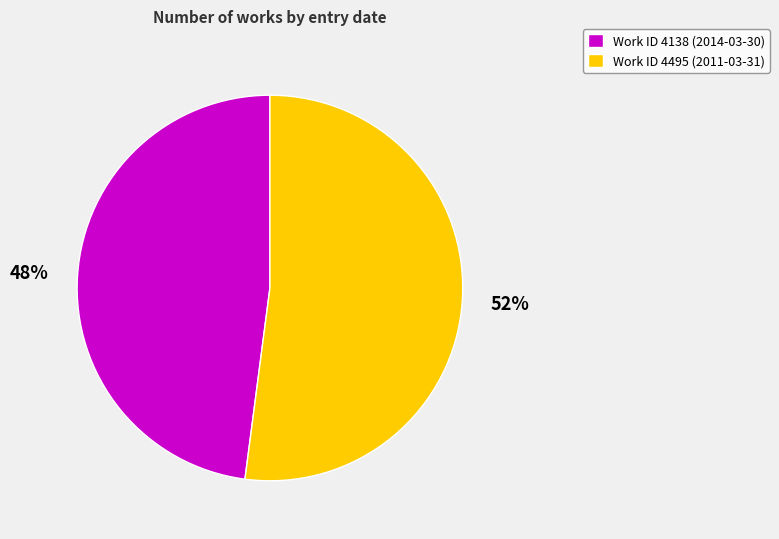

Which slice is the smallest?

Work ID 4138 (2014-03-30)